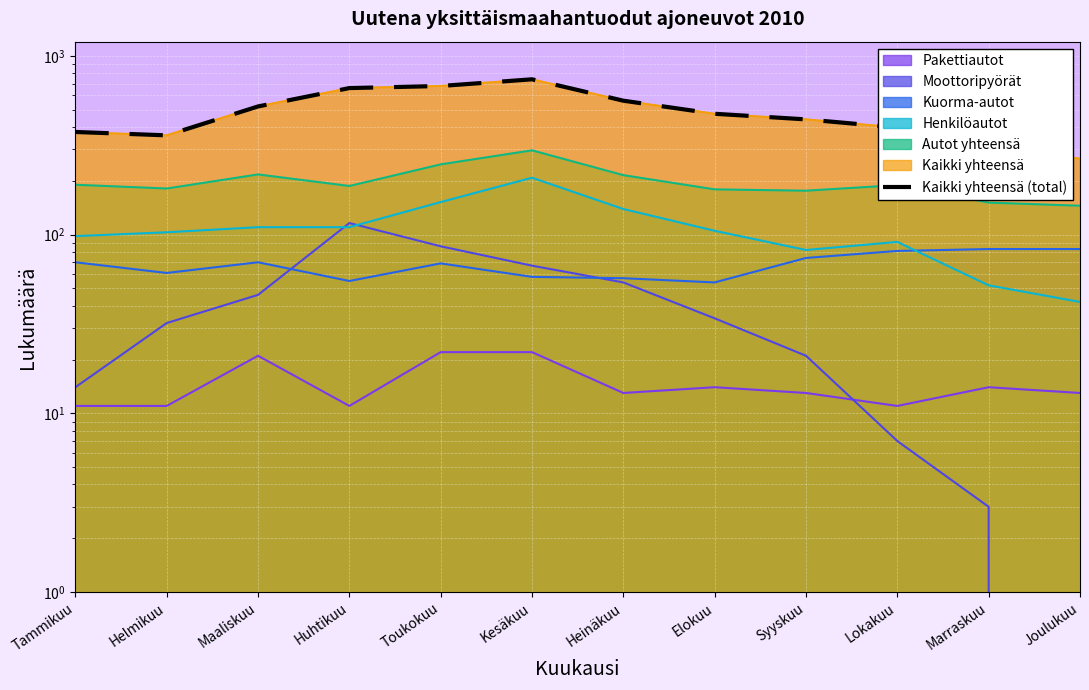

The value at Maaliskuu is 521. True or false?

True